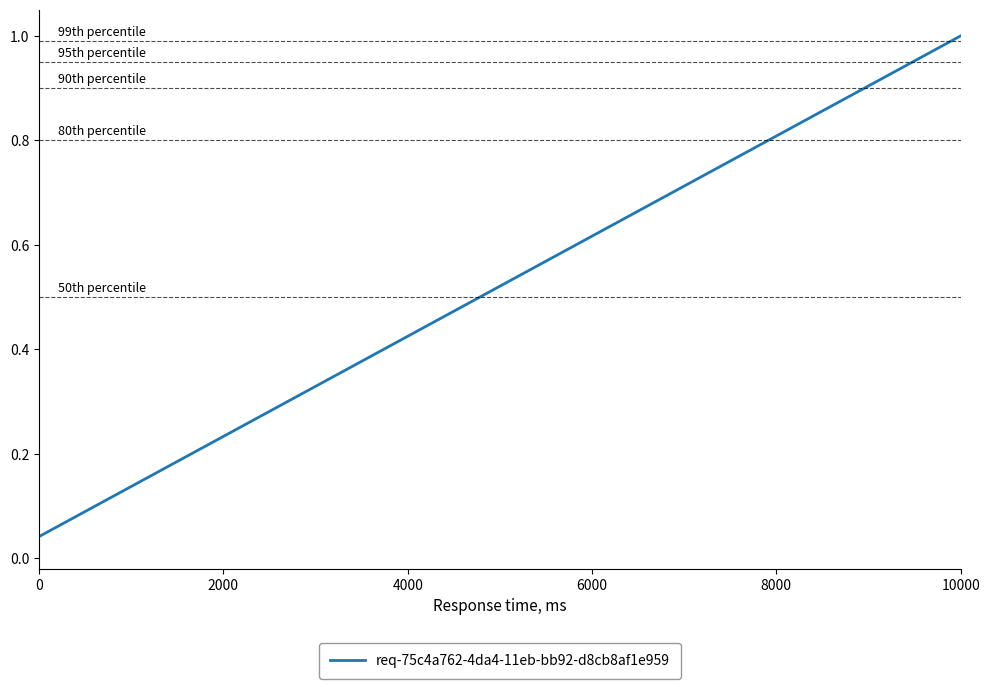

How many categories are shown in the chart?

24